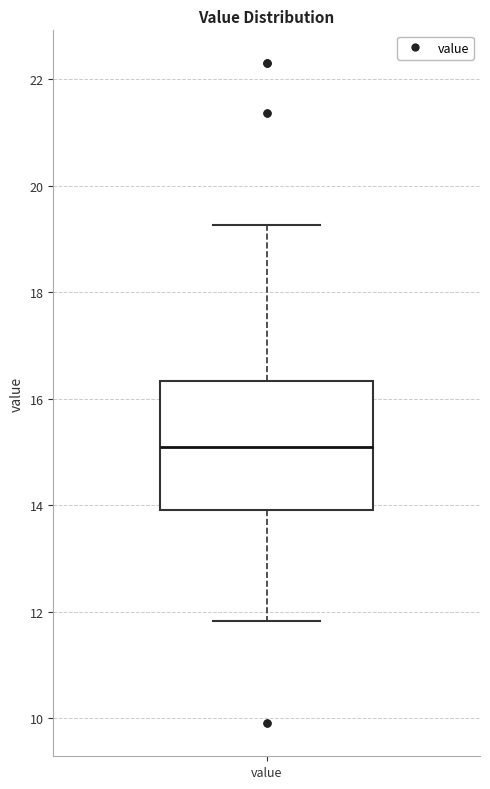

Transcribe this box plot: give where the median line is, the range the box spans, and where the two whiskers end, as read against the y-axis. The values are not printed on the chart, so give them approximately, as read against the axis.

median 15.2, box 14.0 to 16.4, whiskers 11.8 to 19.2